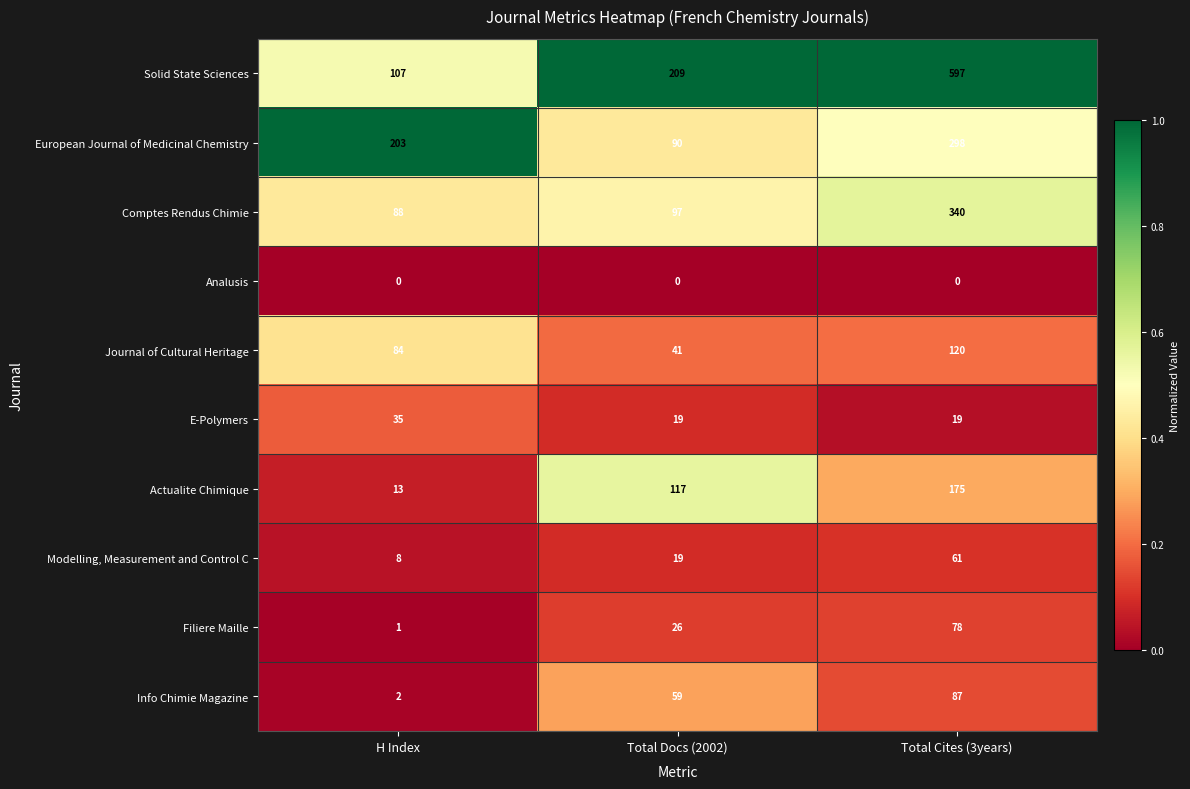

What is the total value across all series at Total Docs (2002)?

677